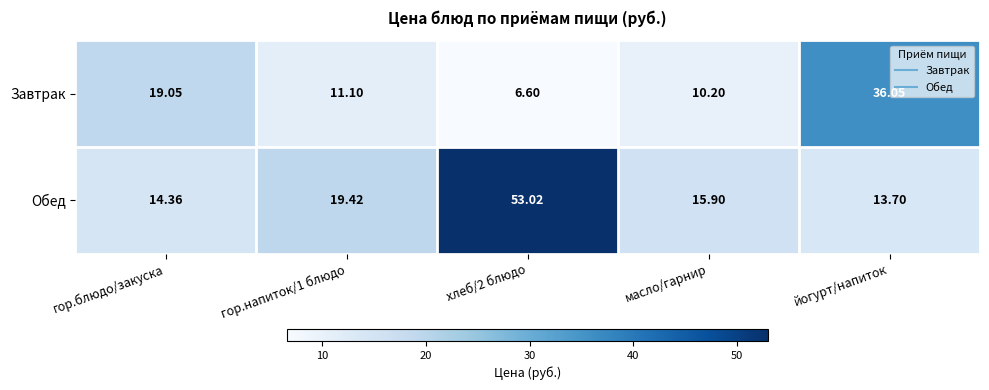

What is the spread (max minus min) of values at хлеб/2 блюдо?

46.4